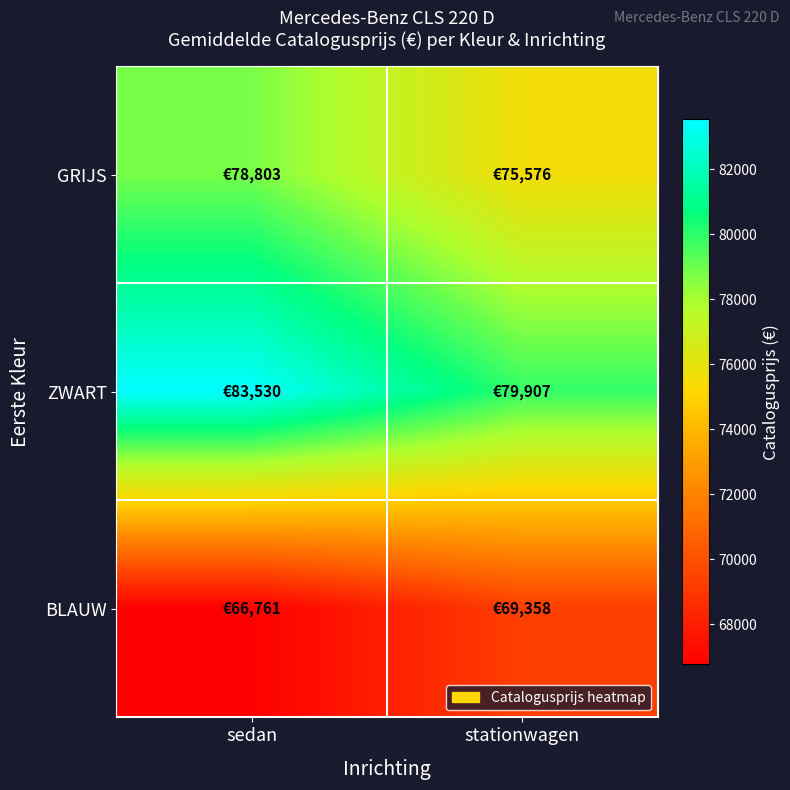

Reading right to left, extract all data points from this chart.

GRIJS: stationwagen=75576.3	sedan=78803.7
ZWART: stationwagen=79907.0	sedan=83530.0
BLAUW: stationwagen=69358.0	sedan=66761.5